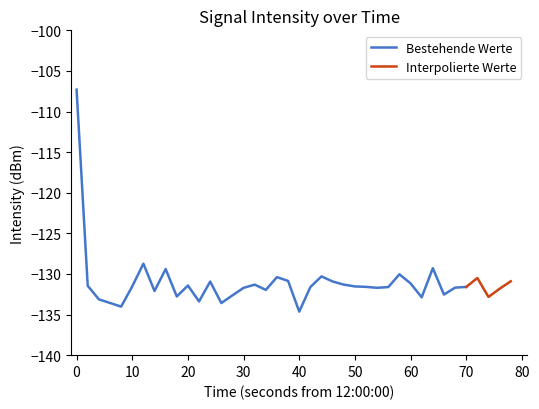

What value does the data have at 14?

-132.6